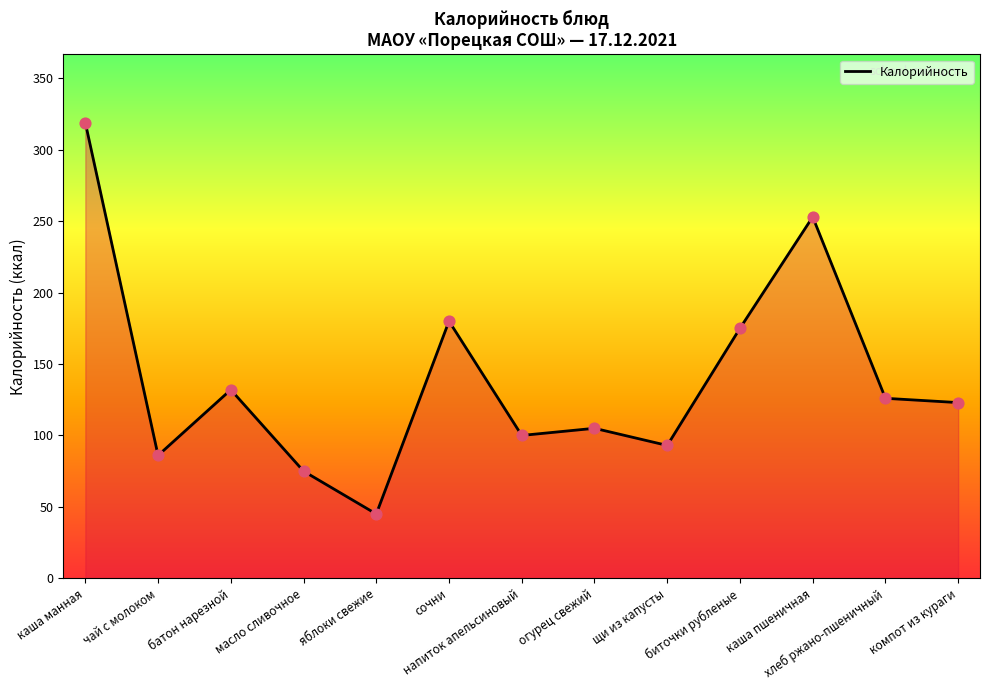

Approximately how many times larger is the value at чай с молоком compared to компот из кураги?

0.7